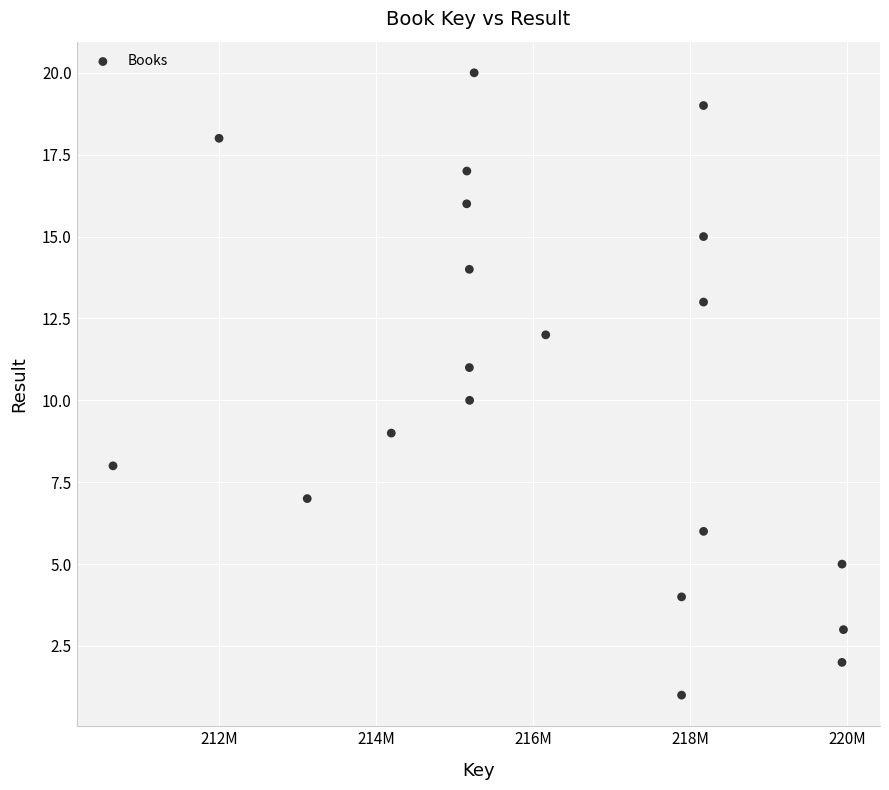

What is the range of X values (max minus min)?

9296202